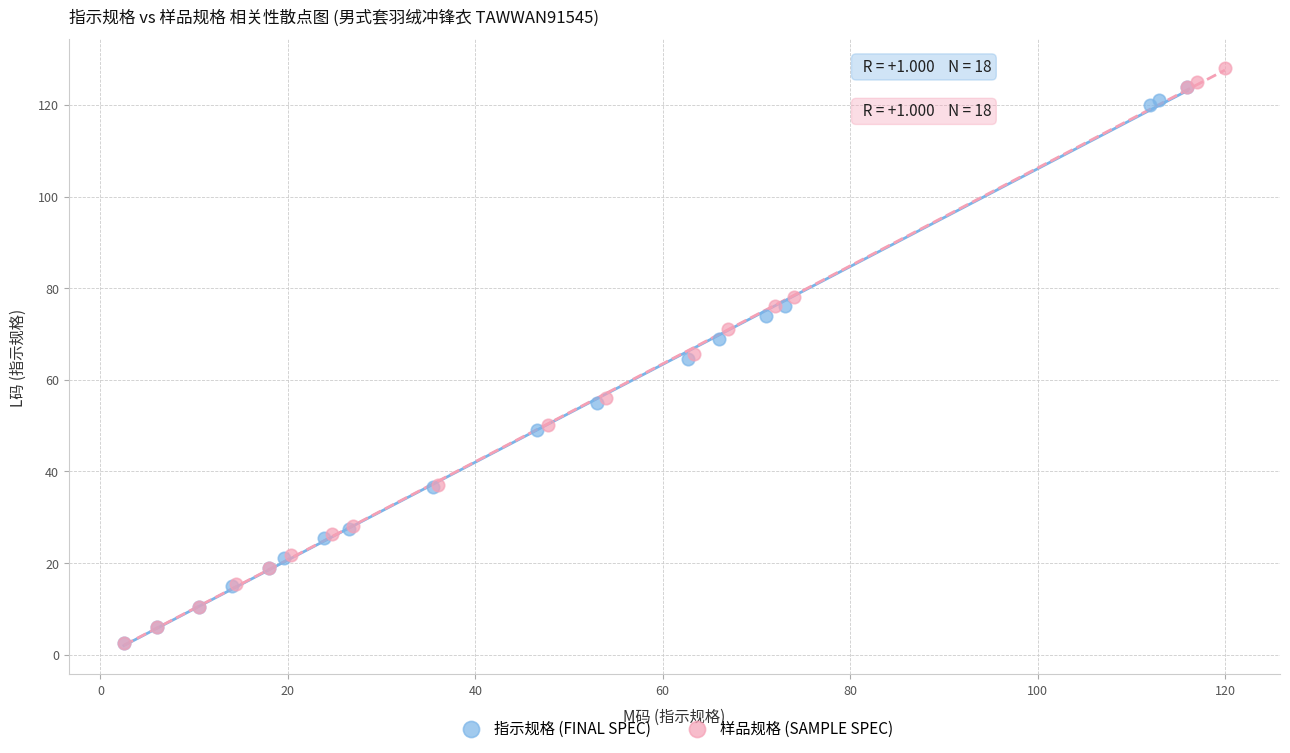

Which series has the largest Y range (max minus min)?

样品规格 (SAMPLE SPEC)